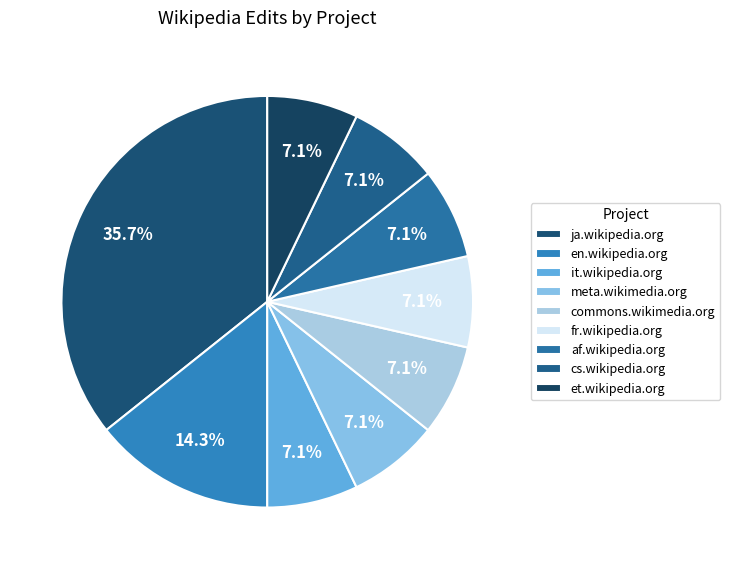

Count the number of slices in the pie.

9